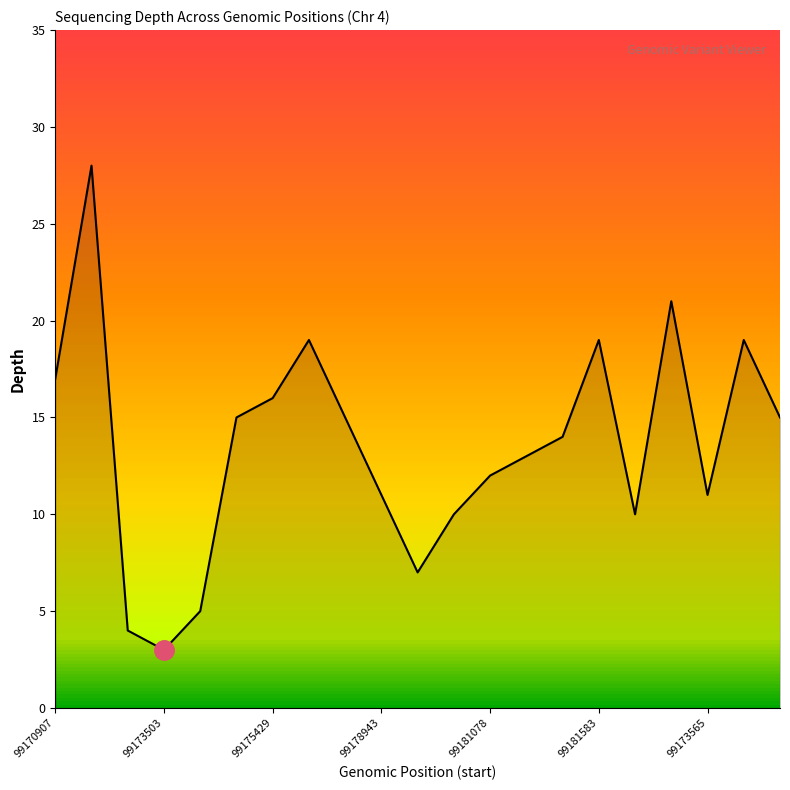

What is the difference between the maximum and minimum values?

25